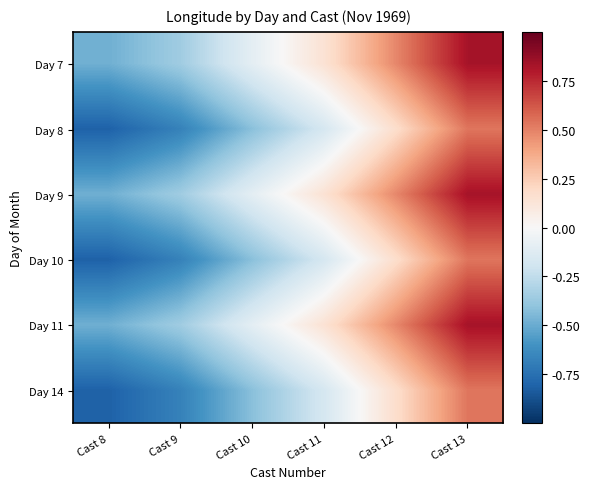

What is the smallest value displayed?

-0.8